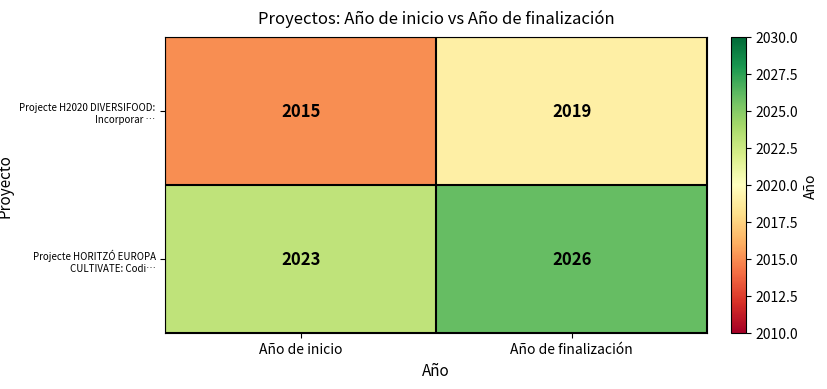

Rank the series at Año de inicio from highest to lowest value.

Projecte HORITZÓ EUROPA CULTIVATE: Codi…, Projecte H2020 DIVERSIFOOD: Incorporar …